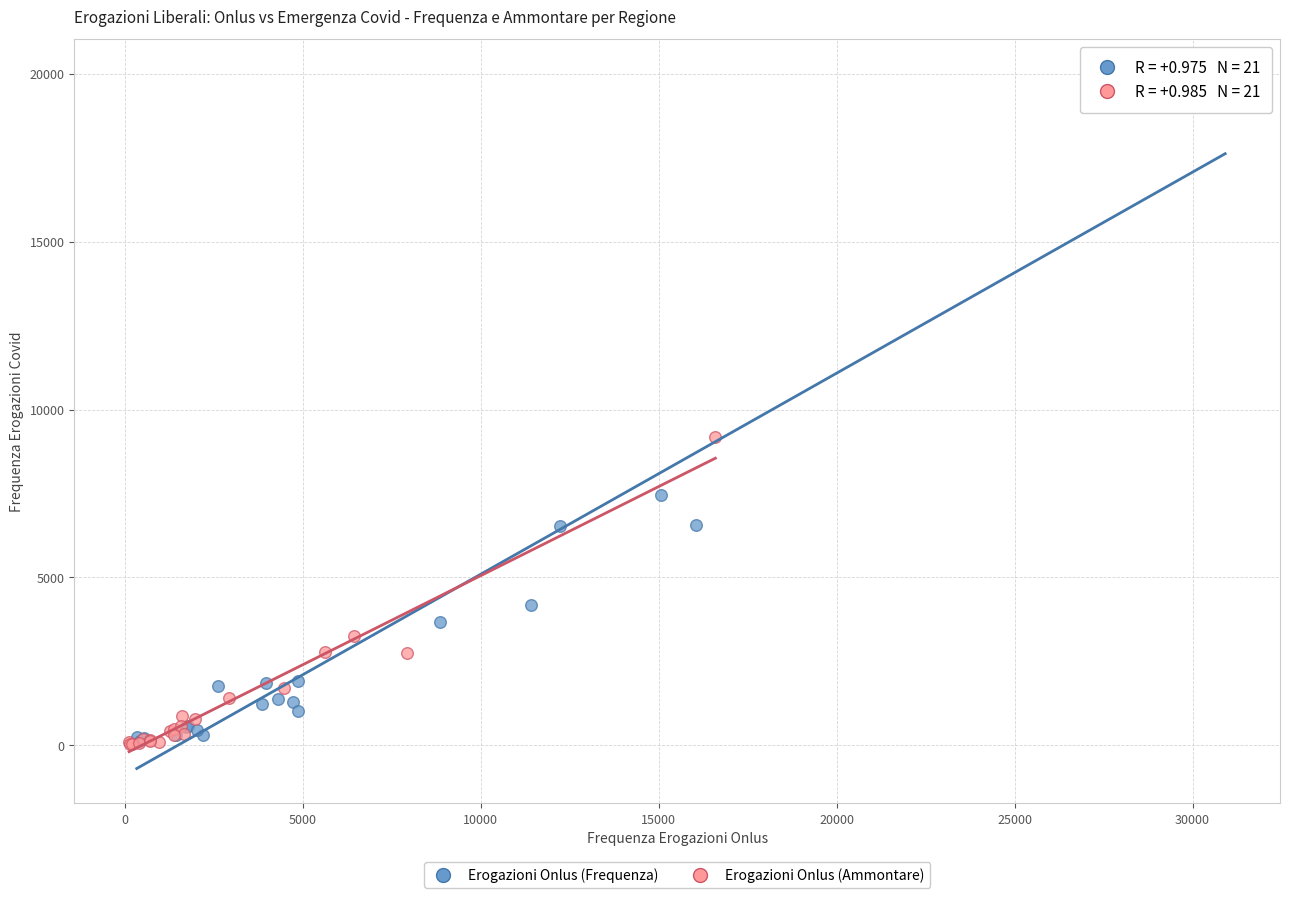

What are all the series names shown in the legend?

Erogazioni Onlus (Frequenza), Erogazioni Onlus (Ammontare)